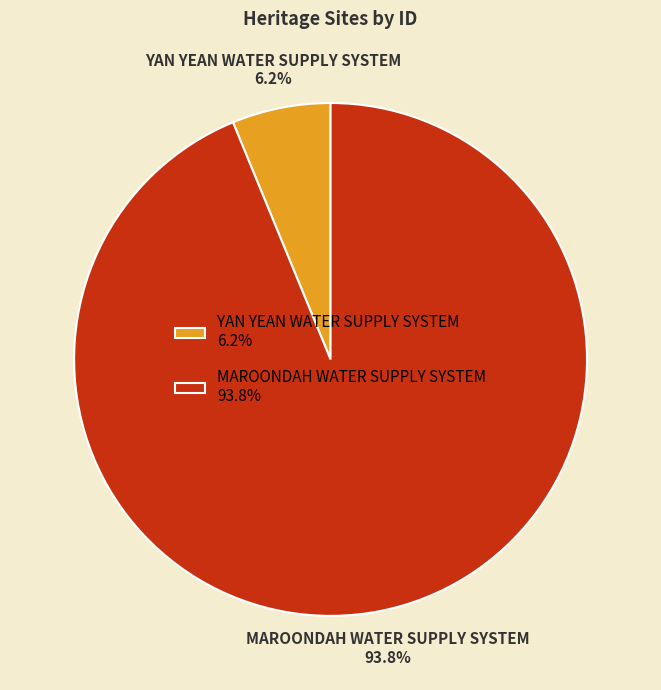

To the nearest percent, what is the combined percentage of YAN YEAN WATER SUPPLY SYSTEM and MAROONDAH WATER SUPPLY SYSTEM?

100%